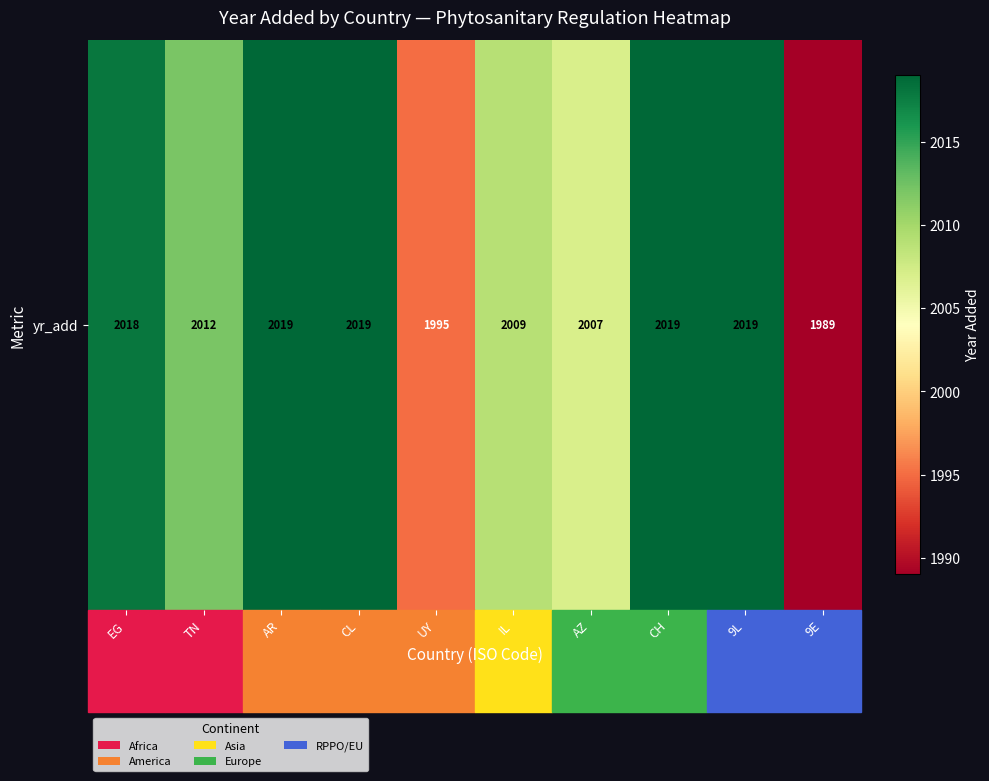

Reading right to left, transcribe all the data shown in this chart.

9E=1989	9L=2019	CH=2019	AZ=2007	IL=2009	UY=1995	CL=2019	AR=2019	TN=2012	EG=2018